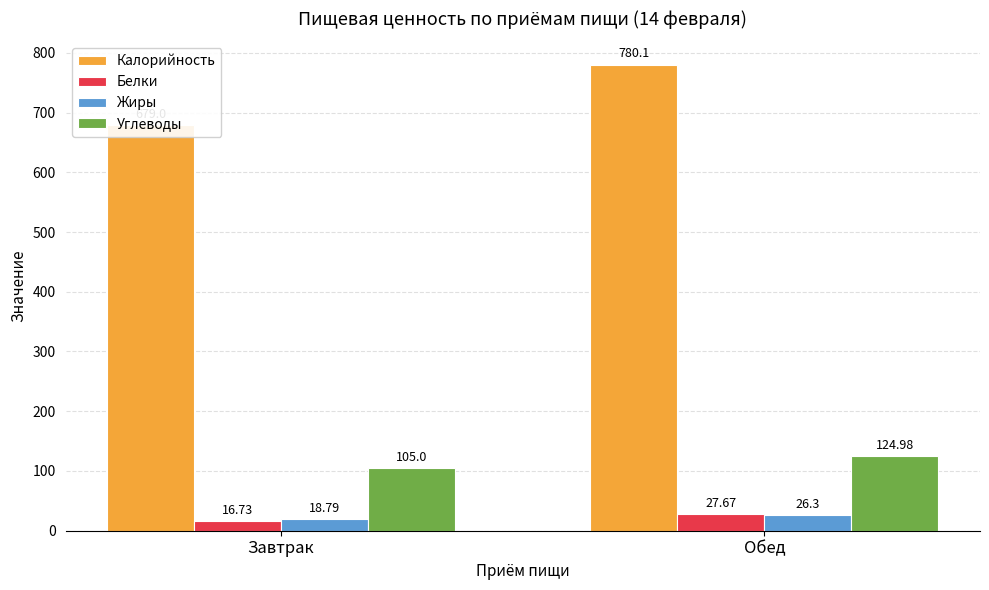

What are all the series names shown in the legend?

Калорийность, Белки, Жиры, Углеводы